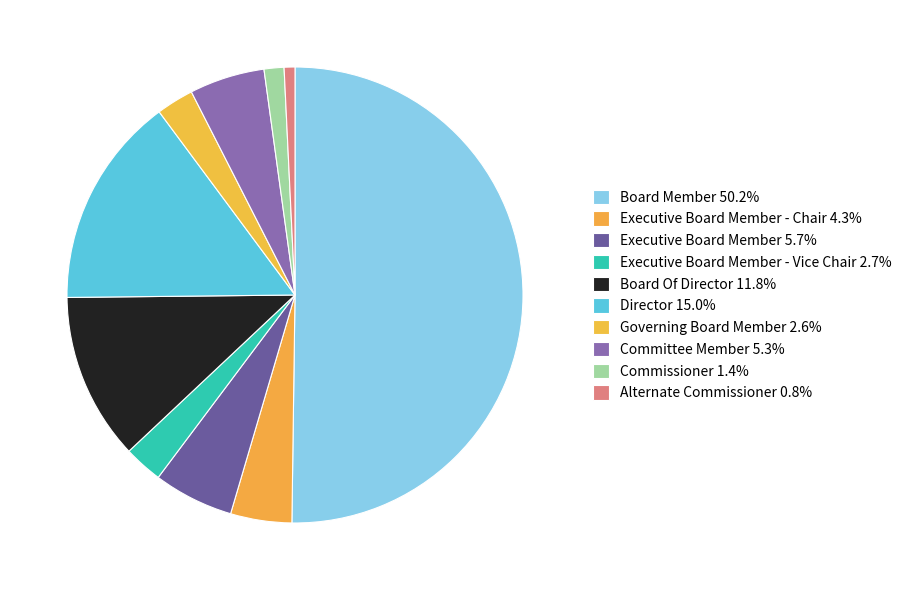

Which slice represents more than half of the pie?

Board Member